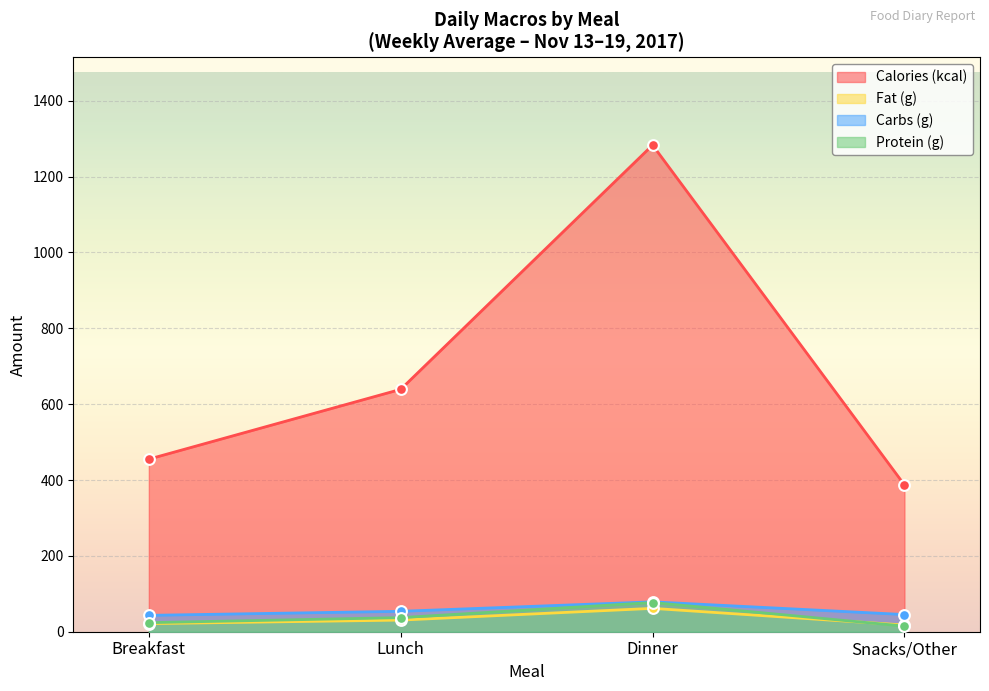

Which series has the largest total across all categories?

Calories (kcal)